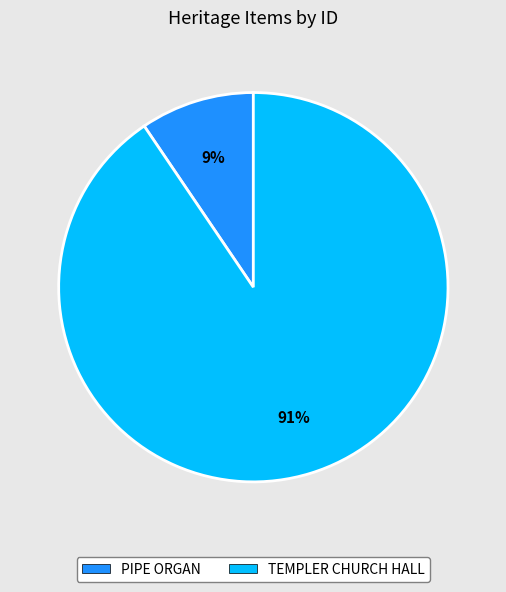

What percentage is the PIPE ORGAN slice, to the nearest percent?

9%